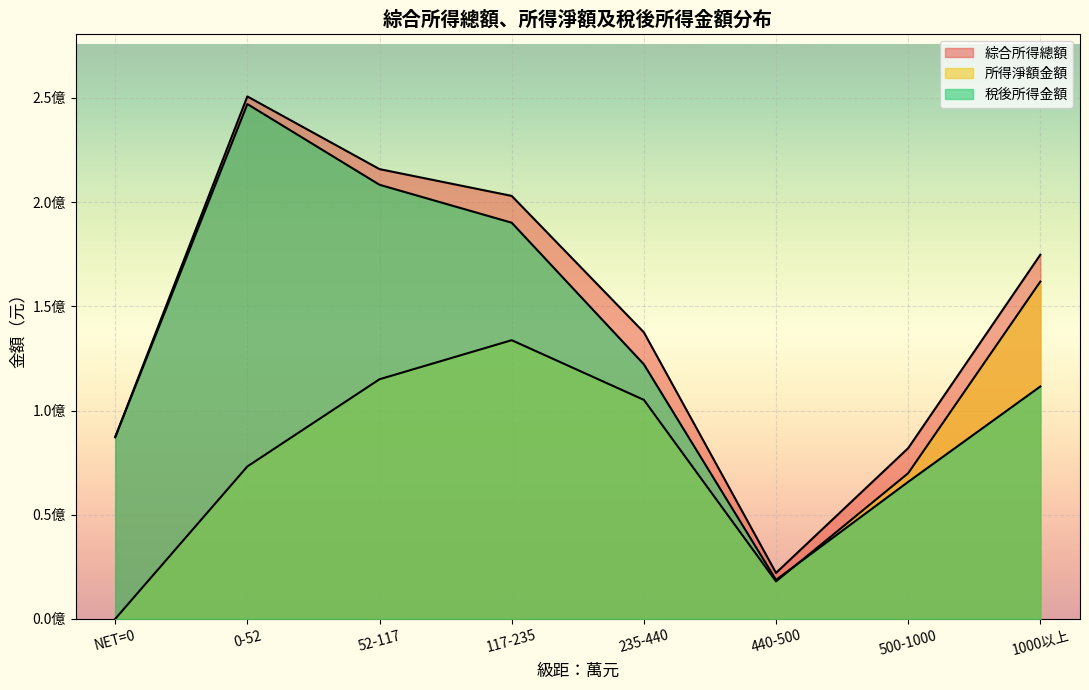

What is the difference between the second highest and minimum values in the 稅後所得金額 series?

189560139